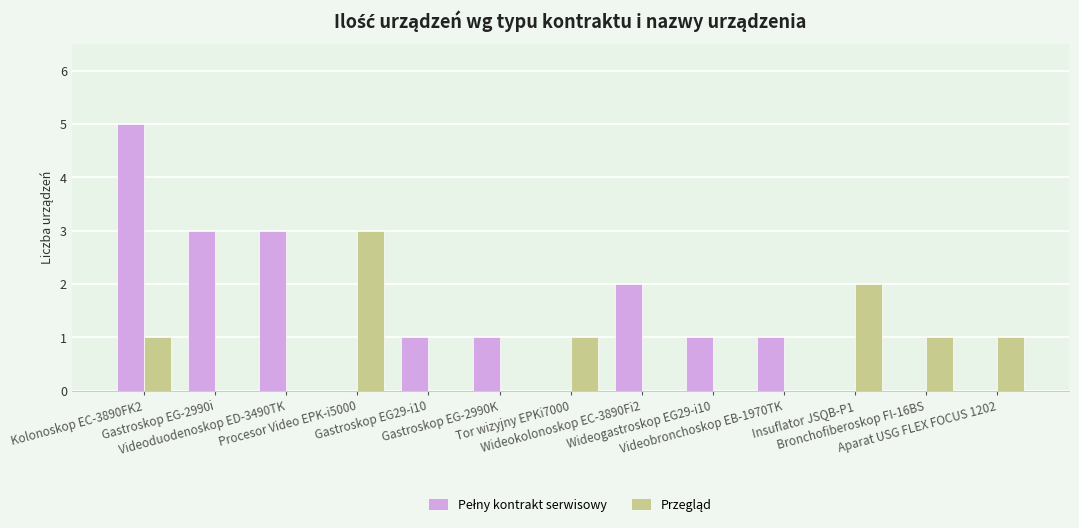

At which category is the sum across all series the highest?

Kolonoskop EC-3890FK2